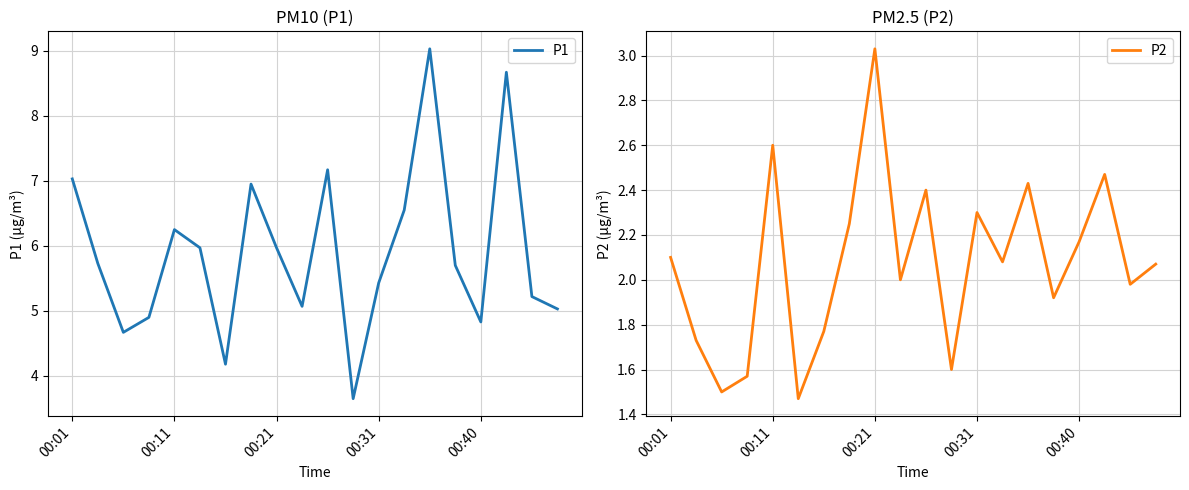

True or false: P1 and P2 intersect in this chart.

False